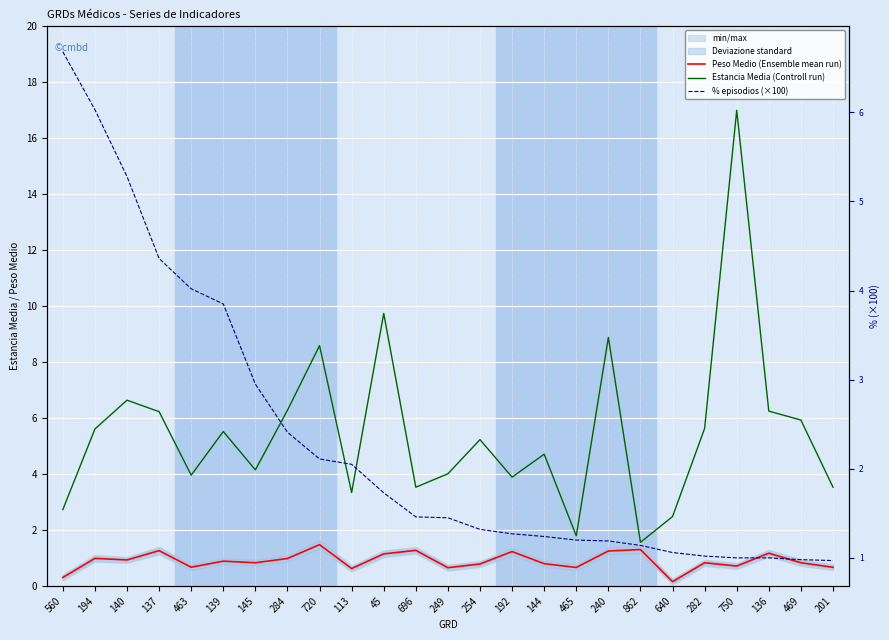

List the series in order of their overall mean, highest first.

Estancia Media (Controll run), % episodios (×100), Peso Medio (Ensemble mean run)